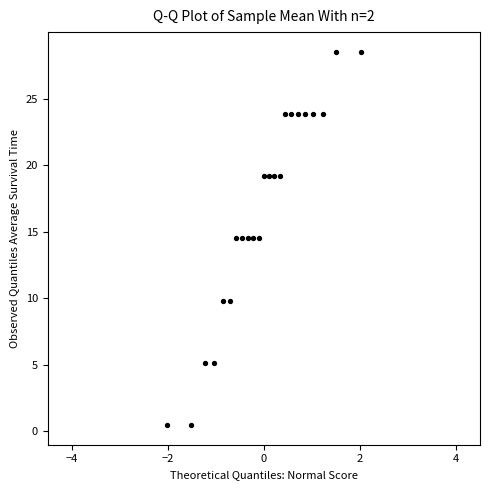

What is the range of Y values (max minus min)?

28.0